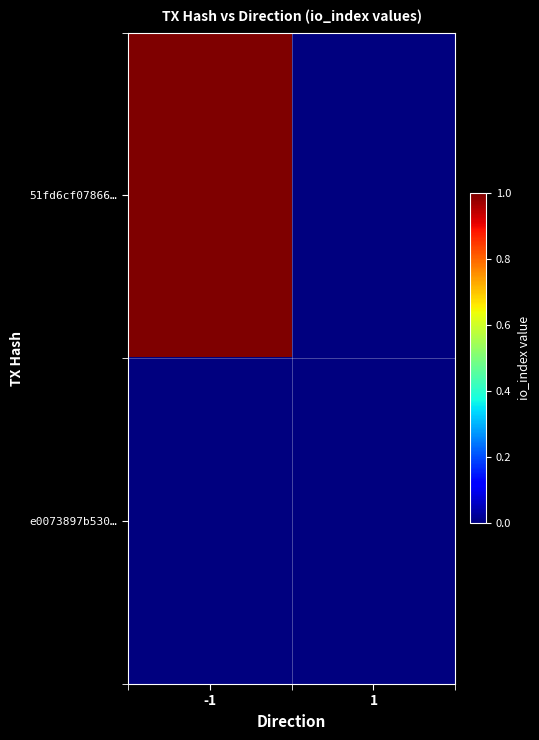

Reading right to left, transcribe all the data shown in this chart.

51fd6cf07866…: 1=0	-1=1
e0073897b530…: 1=0	-1=0